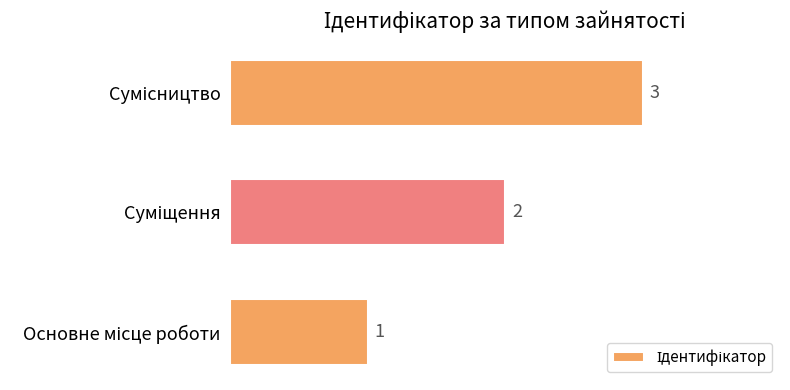

What is the greatest value displayed?

3